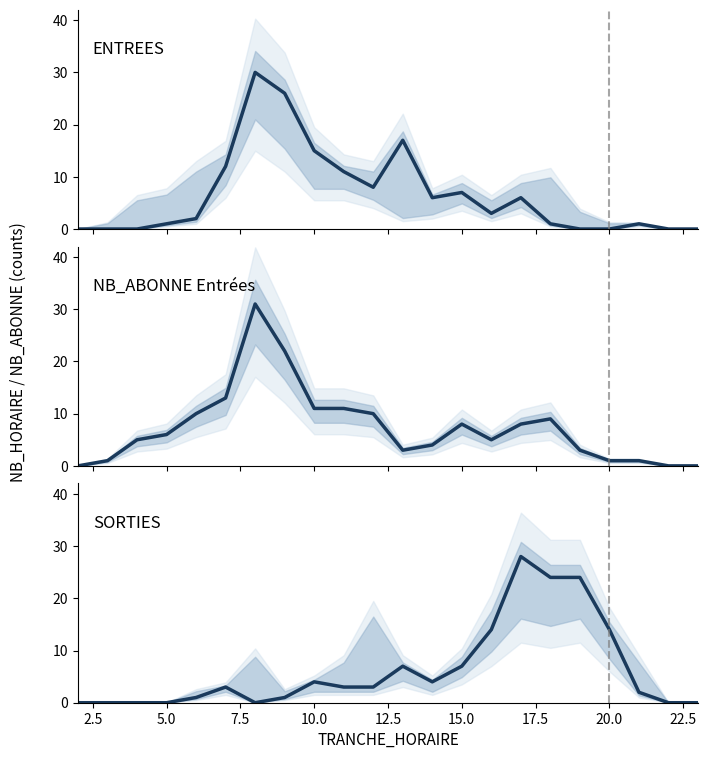

Does the chart display data point markers on the line(s)?

No